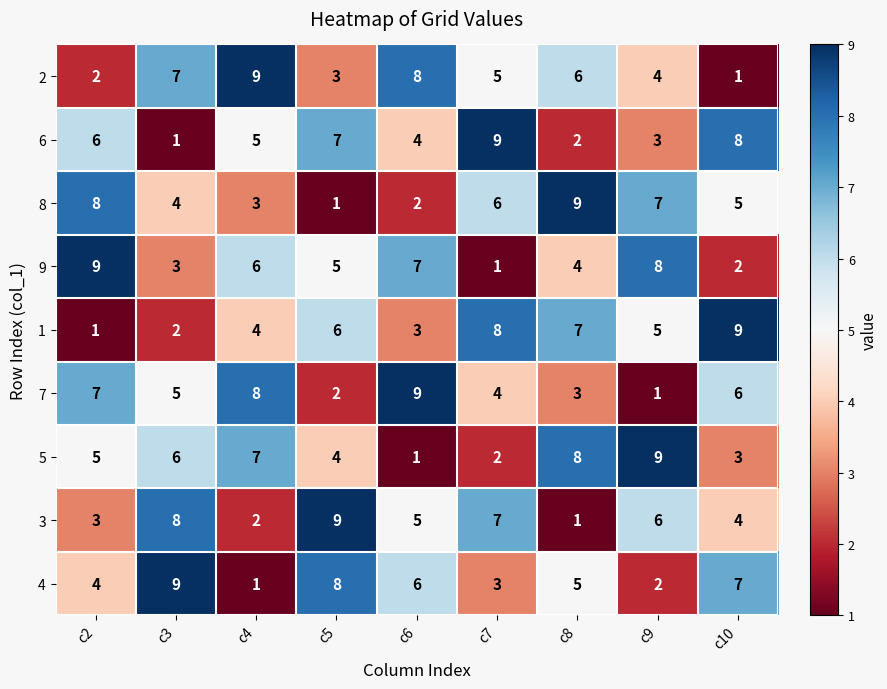

Which category has the highest value in the 6 series?

c7